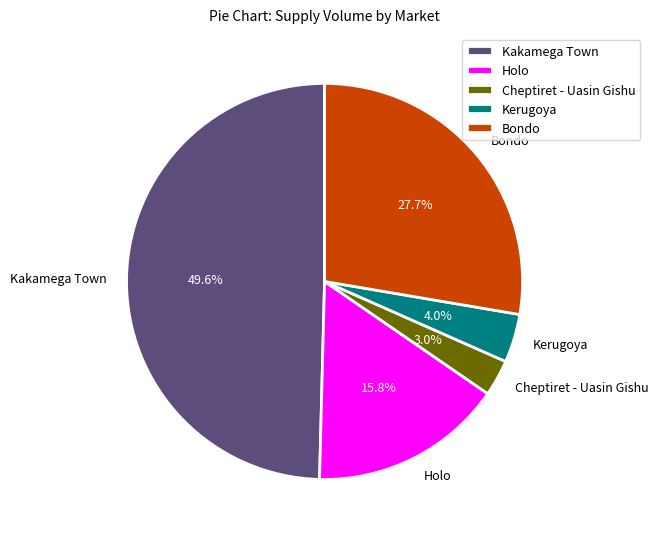

Which has a higher value, Cheptiret - Uasin Gishu or Kakamega Town?

Kakamega Town